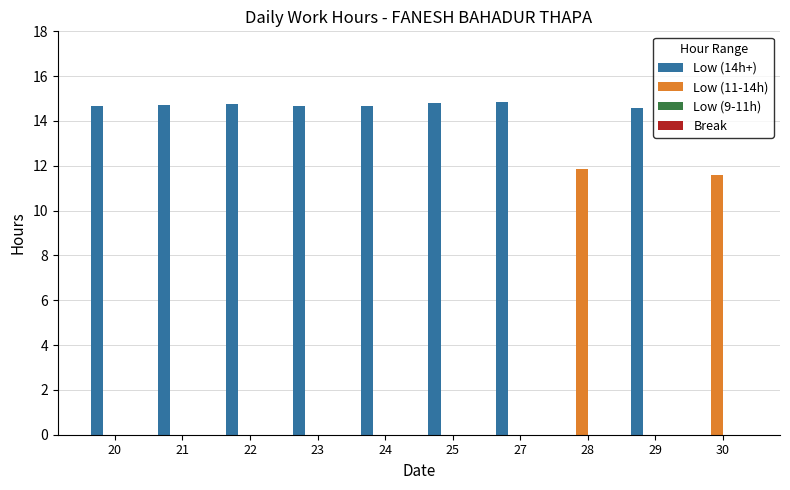

Are the bars horizontal?

No